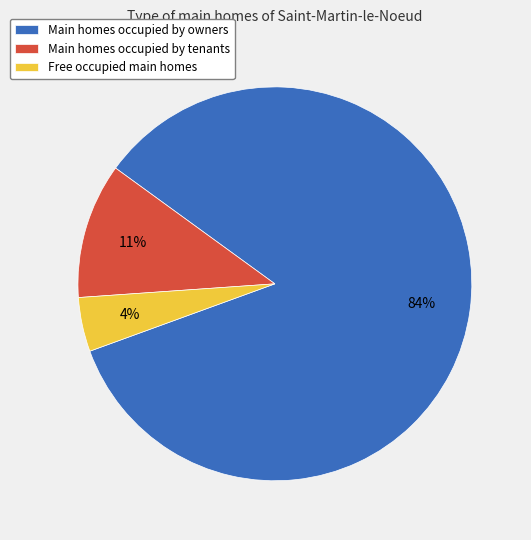

To the nearest percent, what portion does Free occupied main homes represent?

4%